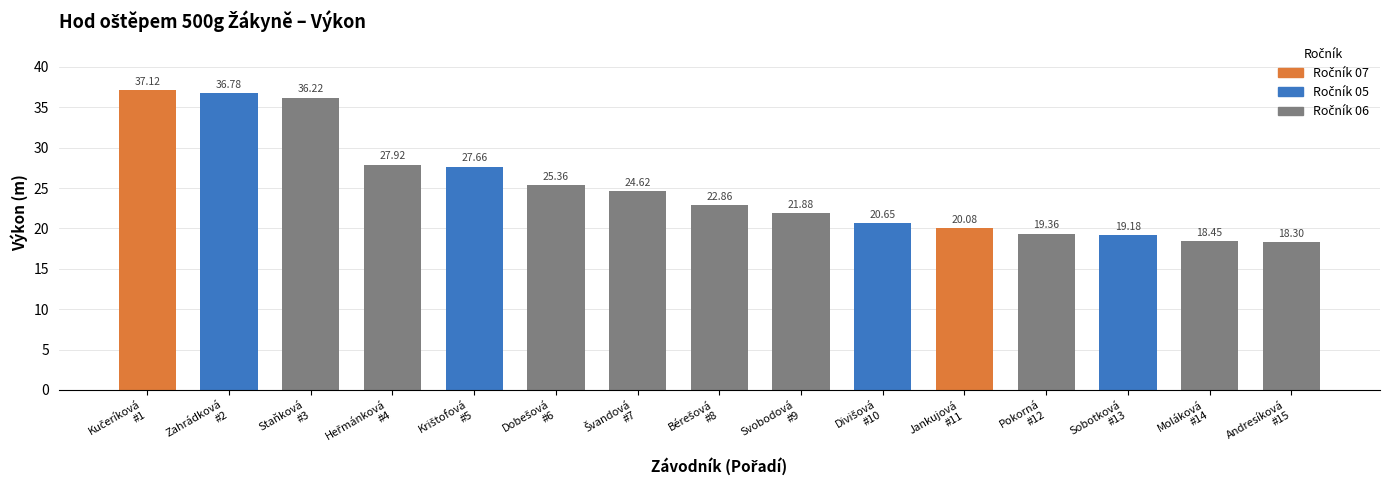

What is the difference between the second highest and second lowest values?

18.3